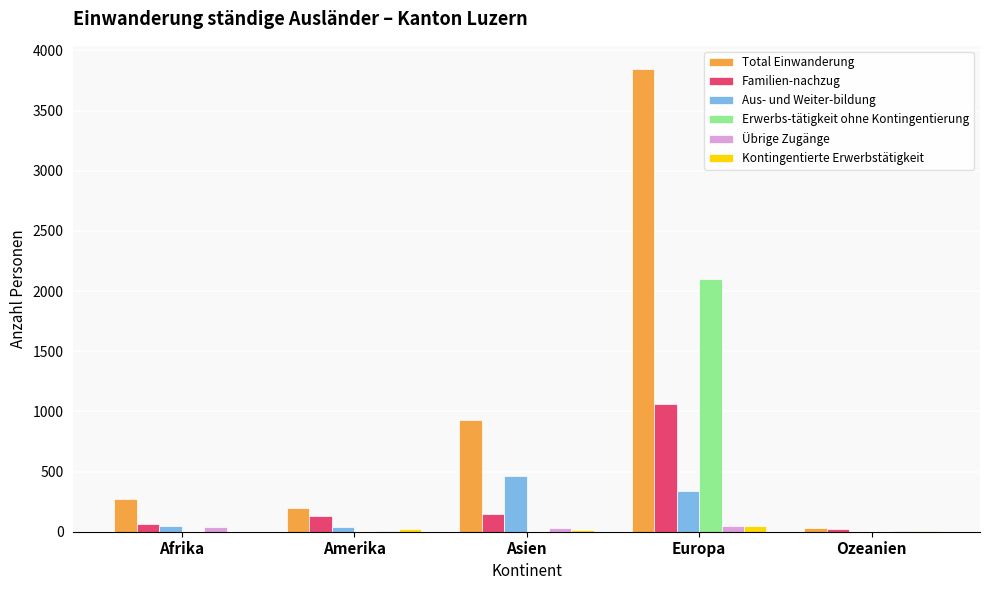

What is the total value across all series at Amerika?

401